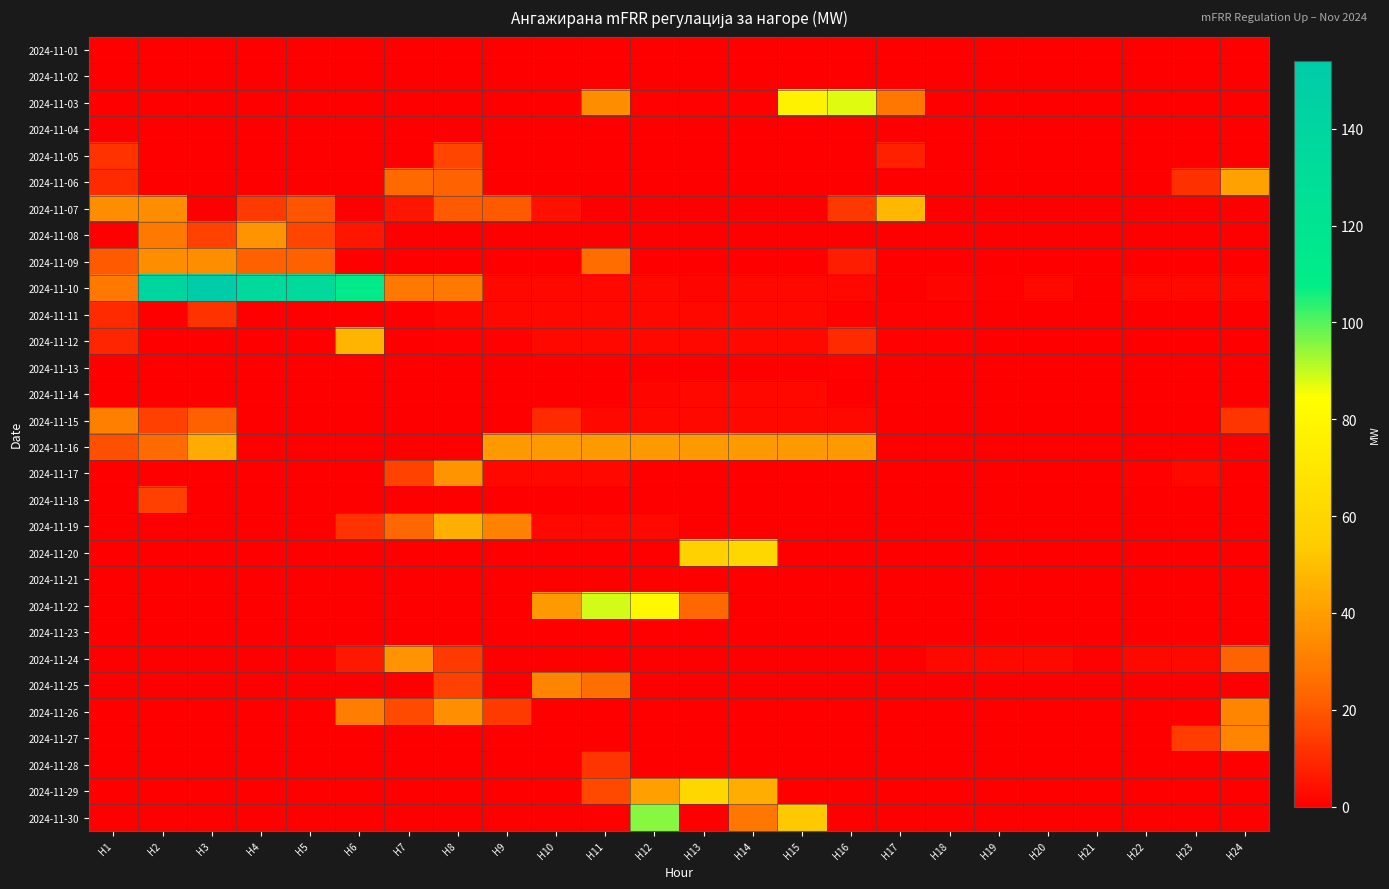

How many data points does each series have?

24